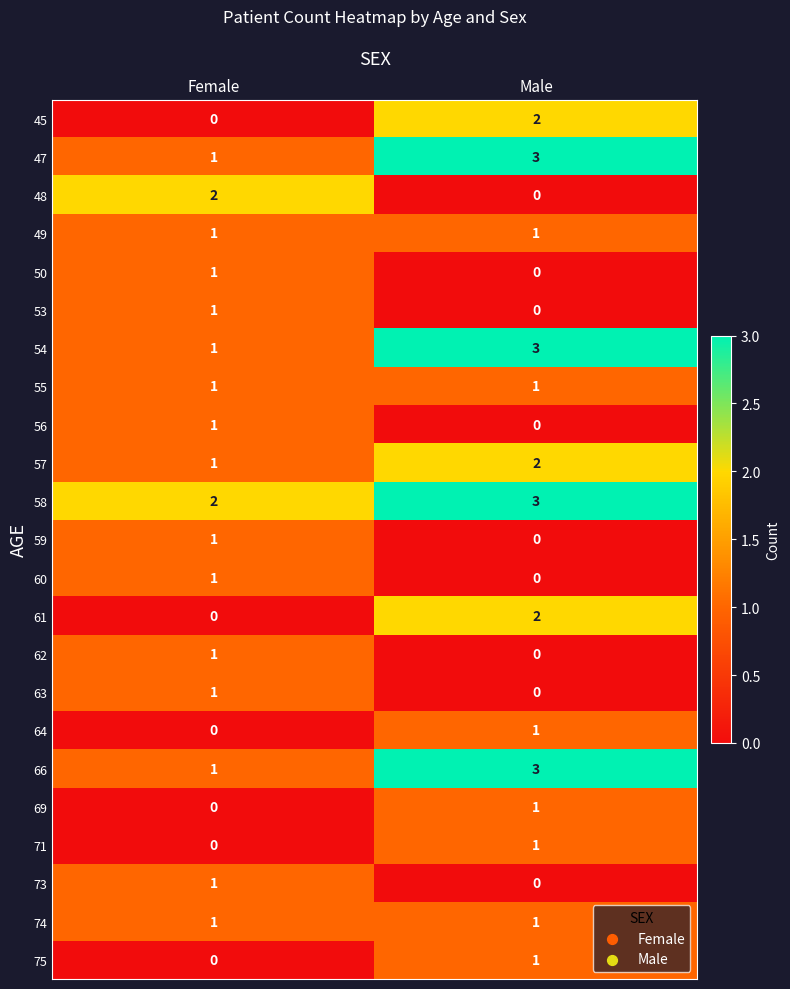

What is the difference between the highest and lowest values at Male?

3